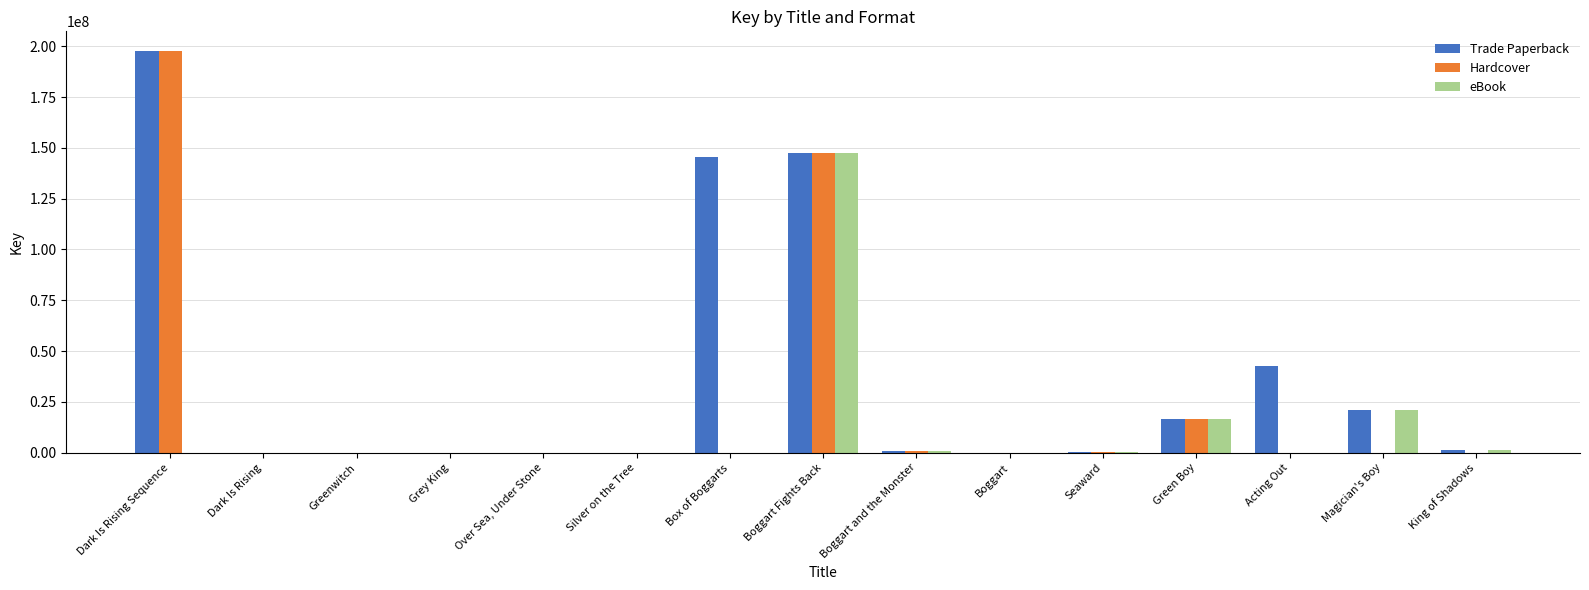

Are the bars grouped side by side (vs. stacked)?

Yes